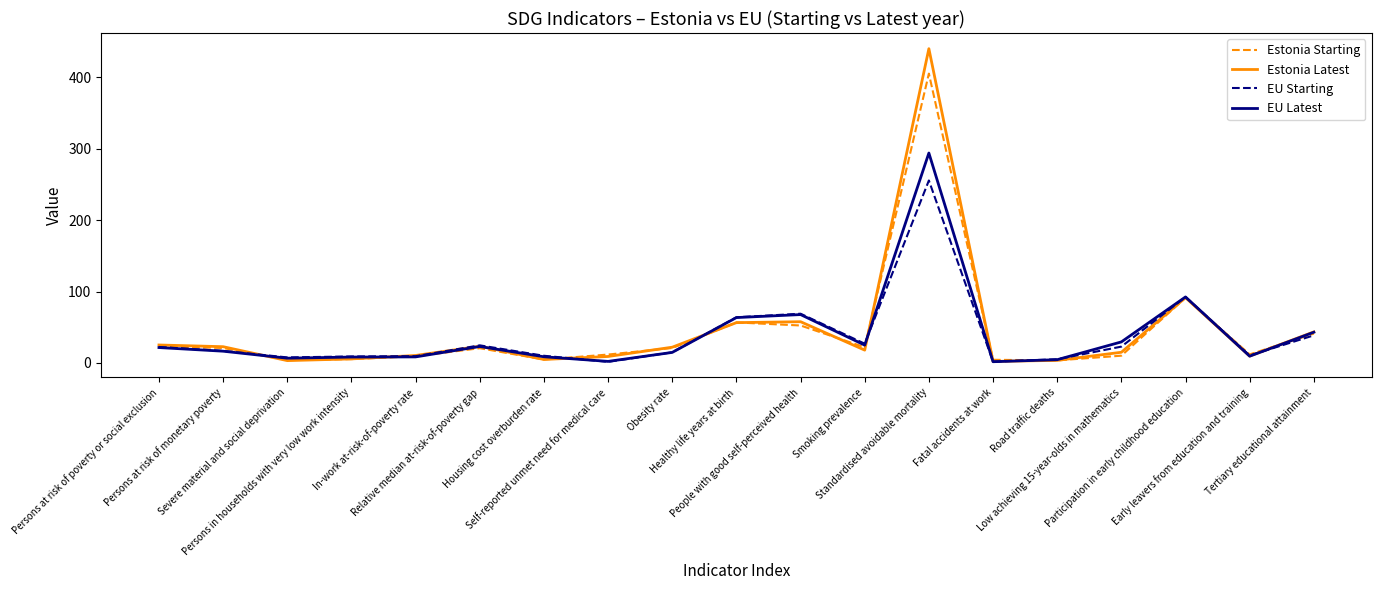

Does the chart have visible grid lines?

No